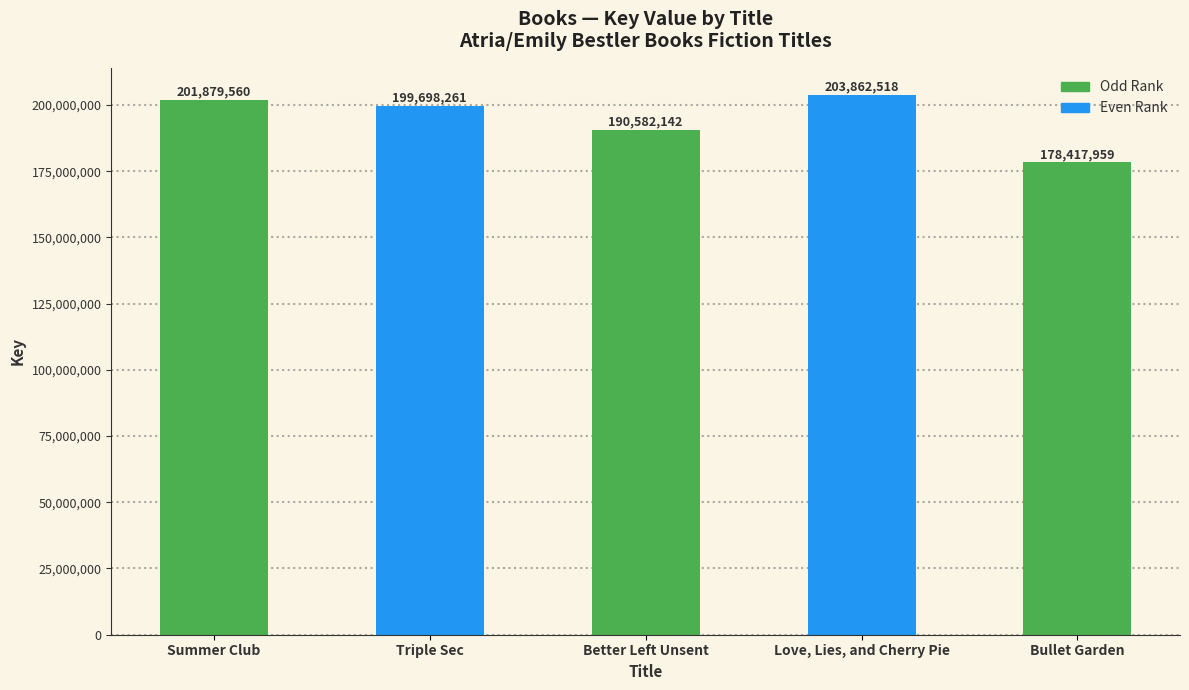

How many values are below 199698261?

2